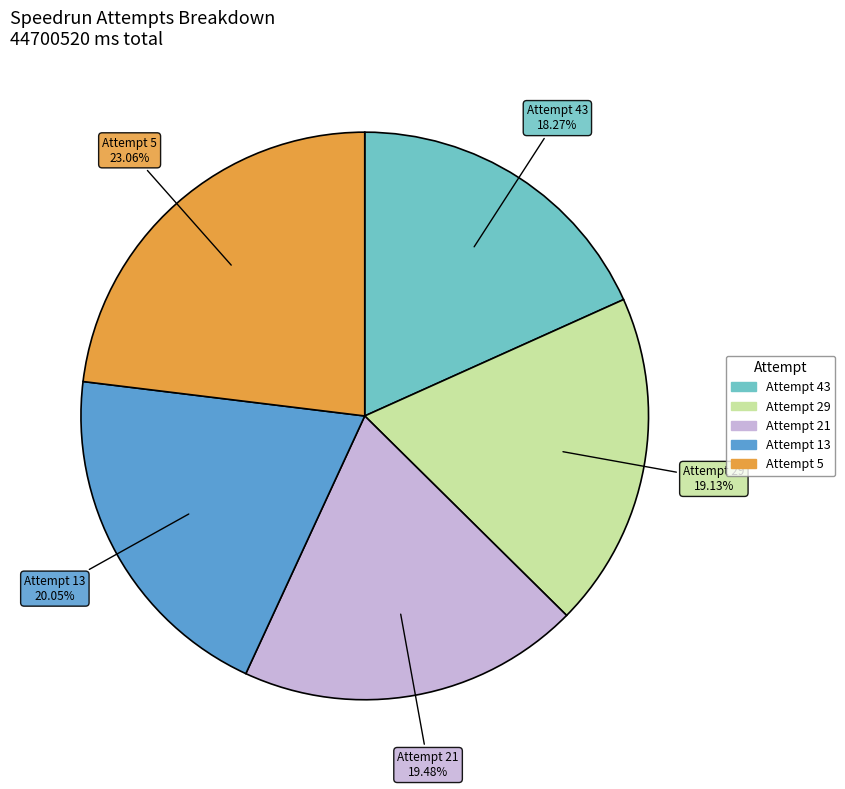

To the nearest percent, what is the average slice percentage?

20%